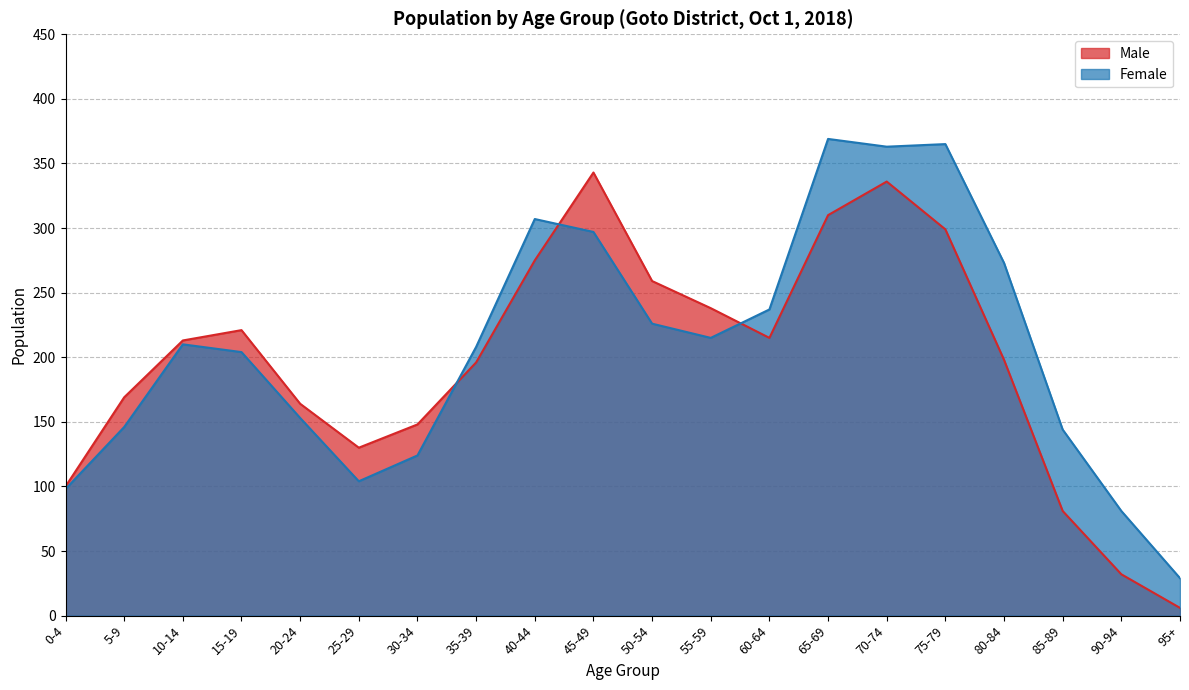

What is the difference between the second highest and second lowest values in the Female series?

284